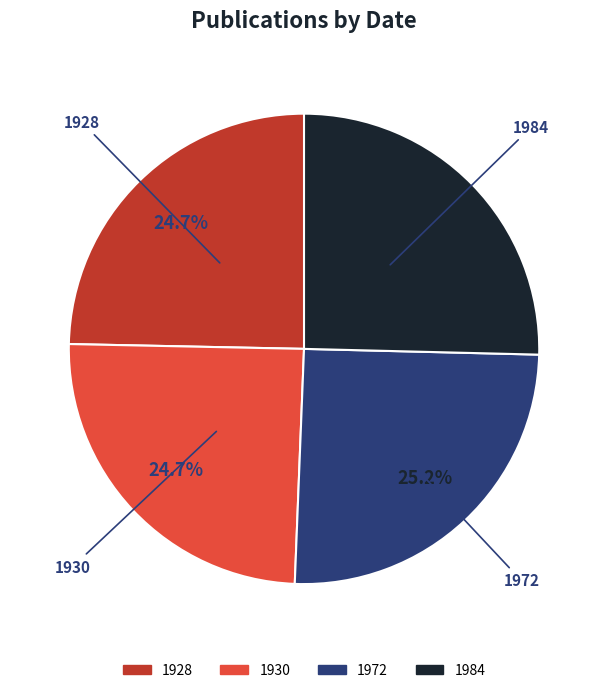

Between 1930 and 1984, which is larger?

1984